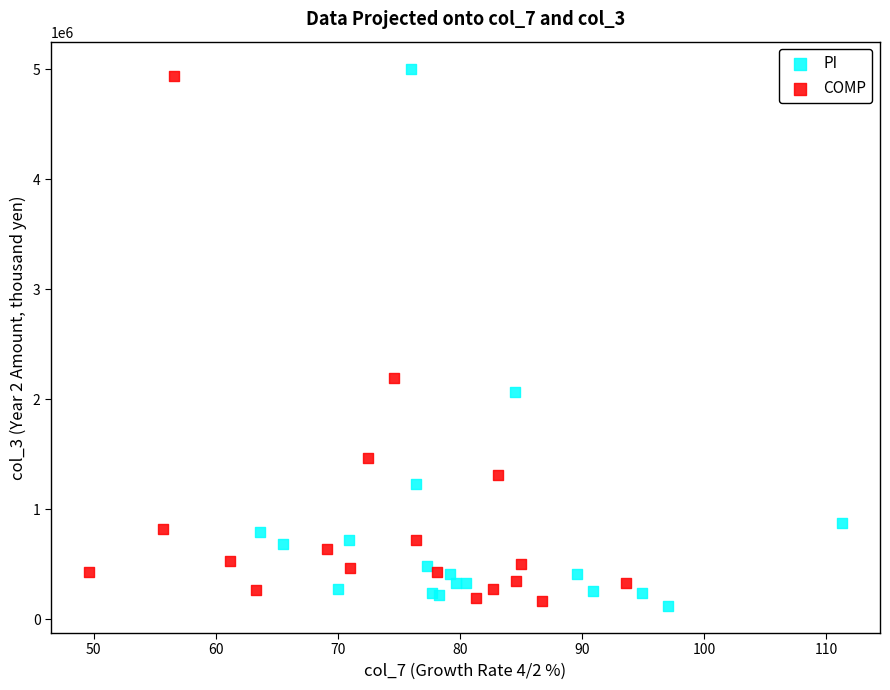

Which series reaches the maximum Y coordinate?

PI